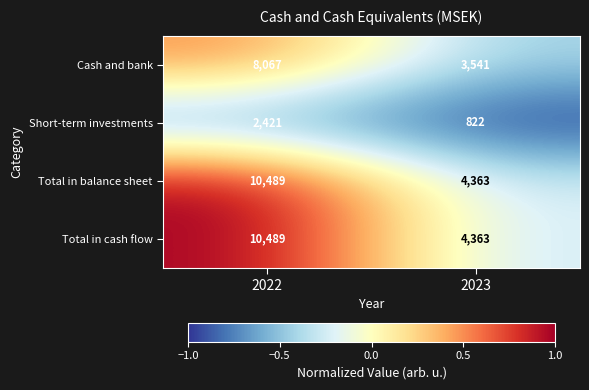

What is the average value of the Short-term investments series?

1622